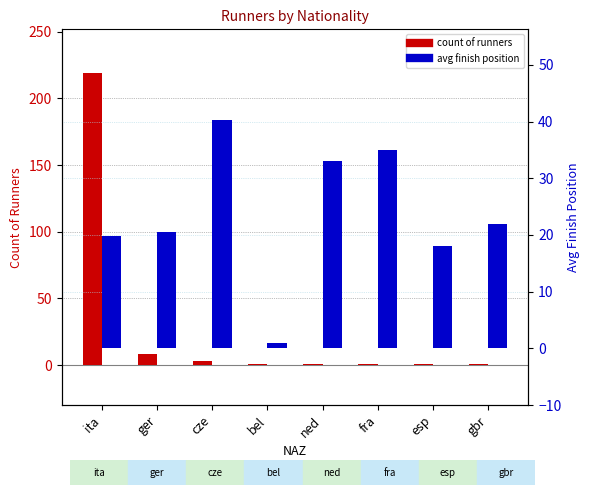

Is it true that count of runners equals 1.0 at ned?

True